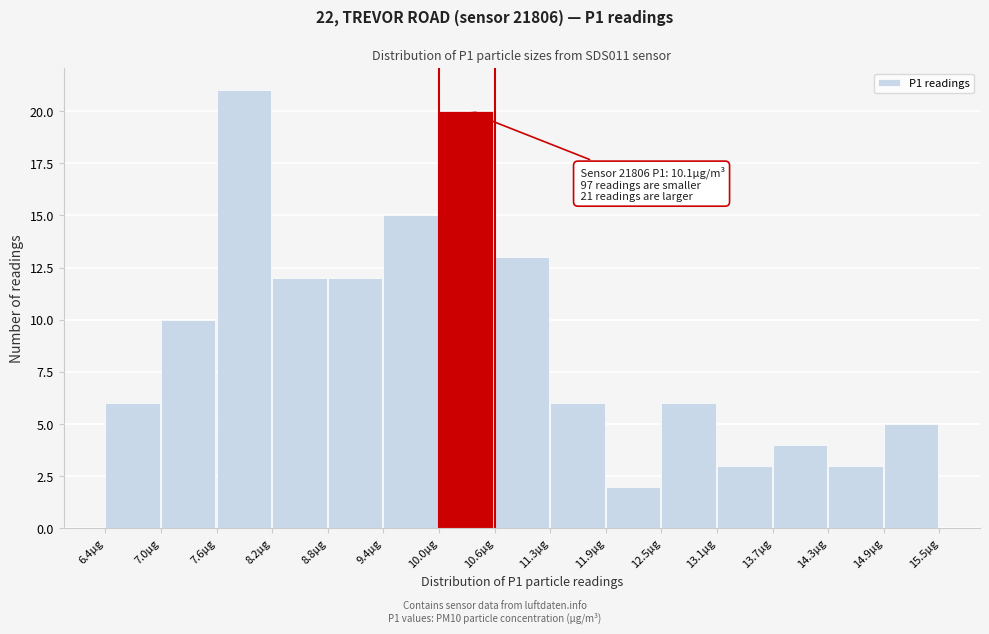

Which range on the x-axis has the tallest bar?

7.6 to 8.2